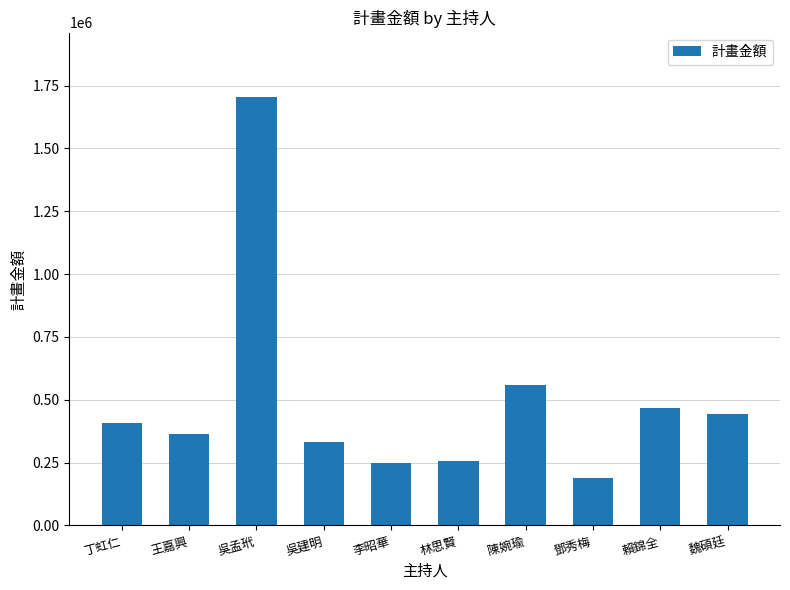

Reading left to right, extract all data points from this chart.

丁虹仁=409000	王嘉興=364400	吳孟玳=1705000	吳建明=332500	李昭華=249000	林思賢=258000	陳婉瑜=558000	鄧秀梅=190000	賴錦全=468000	魏碩廷=444000